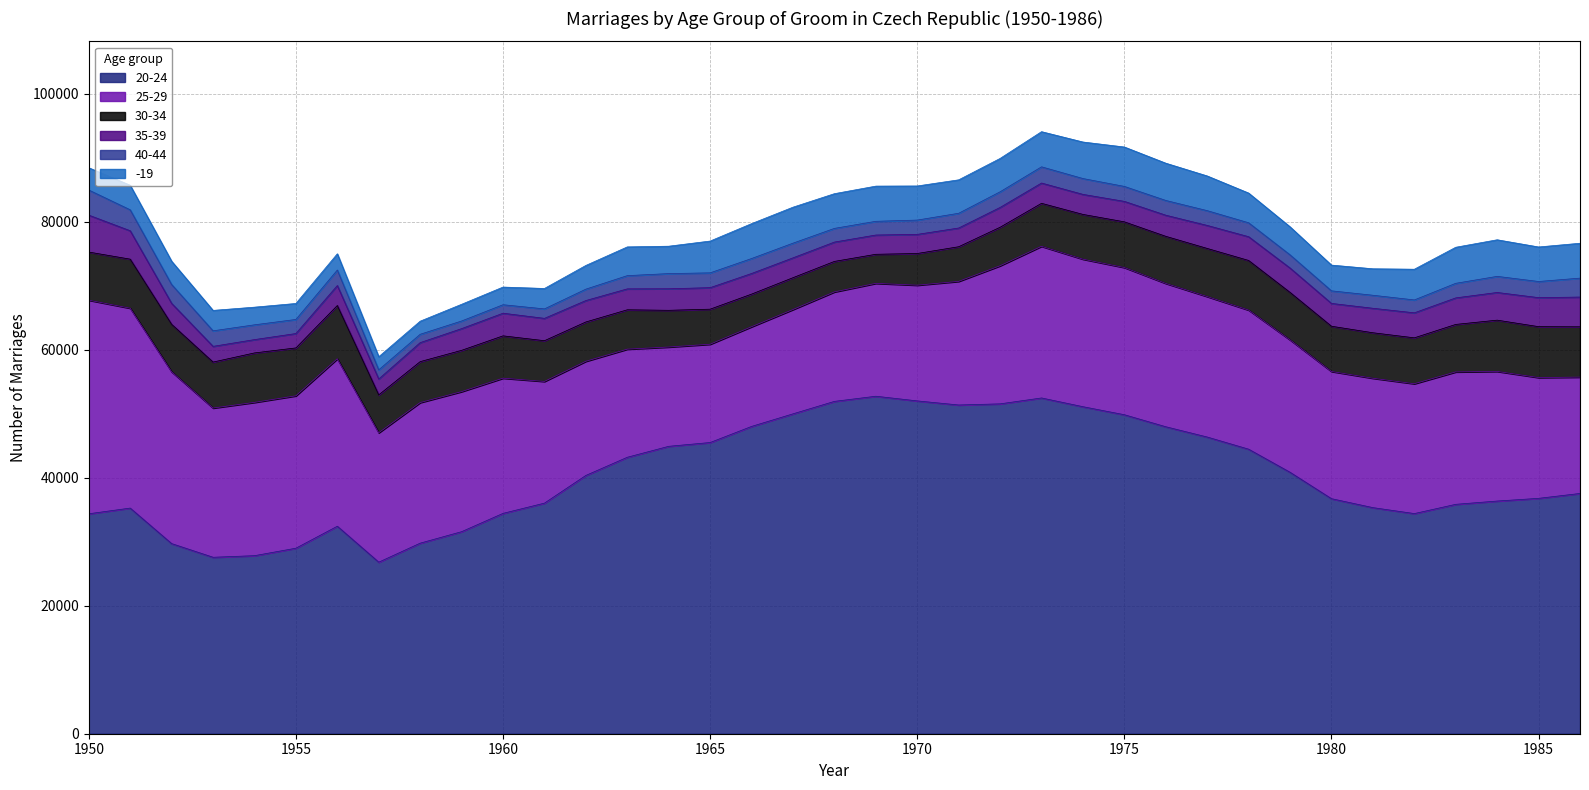

What is the lowest value of the -19 series?

2045